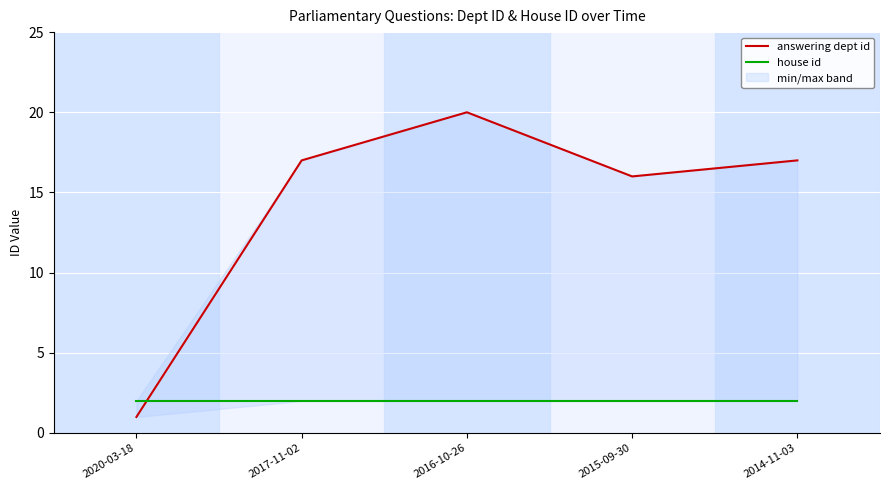

True or false: answering dept id and house id intersect in this chart.

True